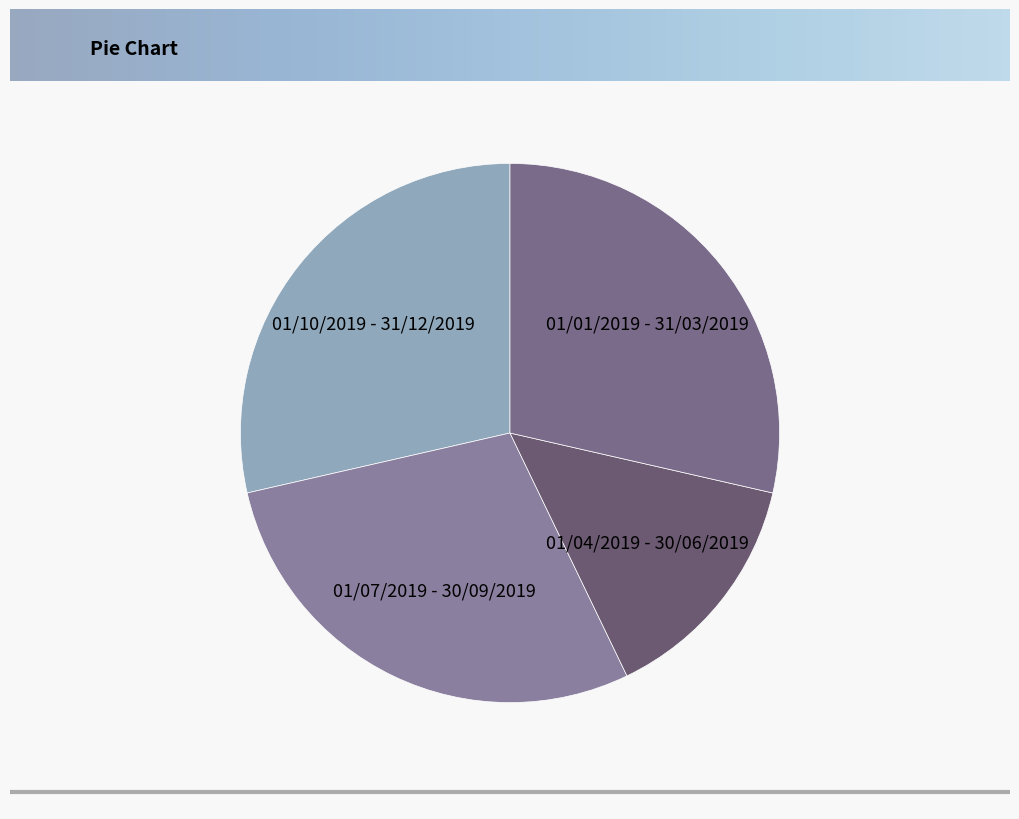

Is 01/07/2019 - 30/09/2019 the majority of the pie?

No